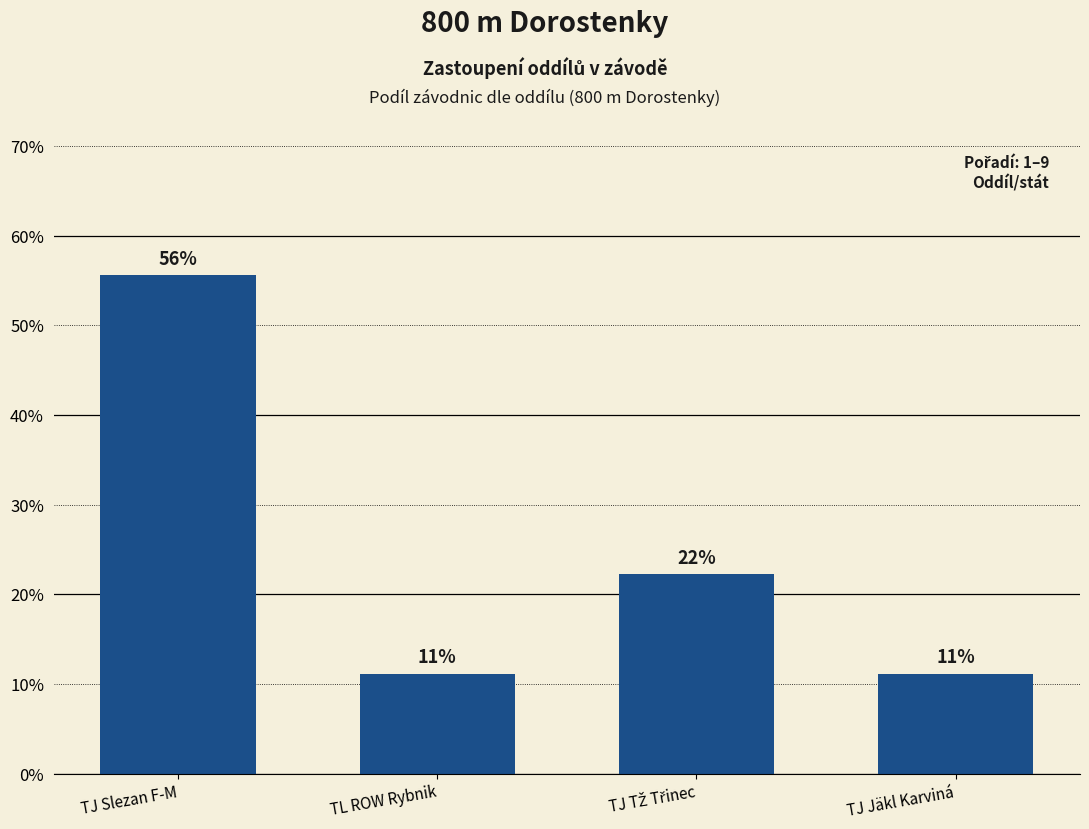

How many bars are there in total?

4